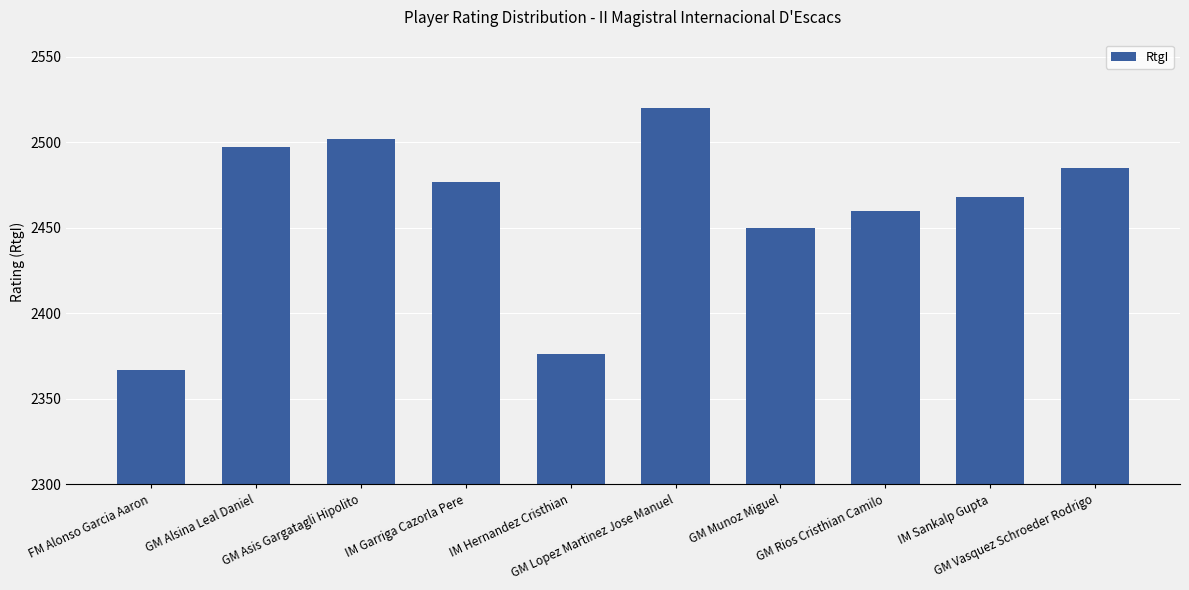

What is the value of the 5th bar from the left?

2376